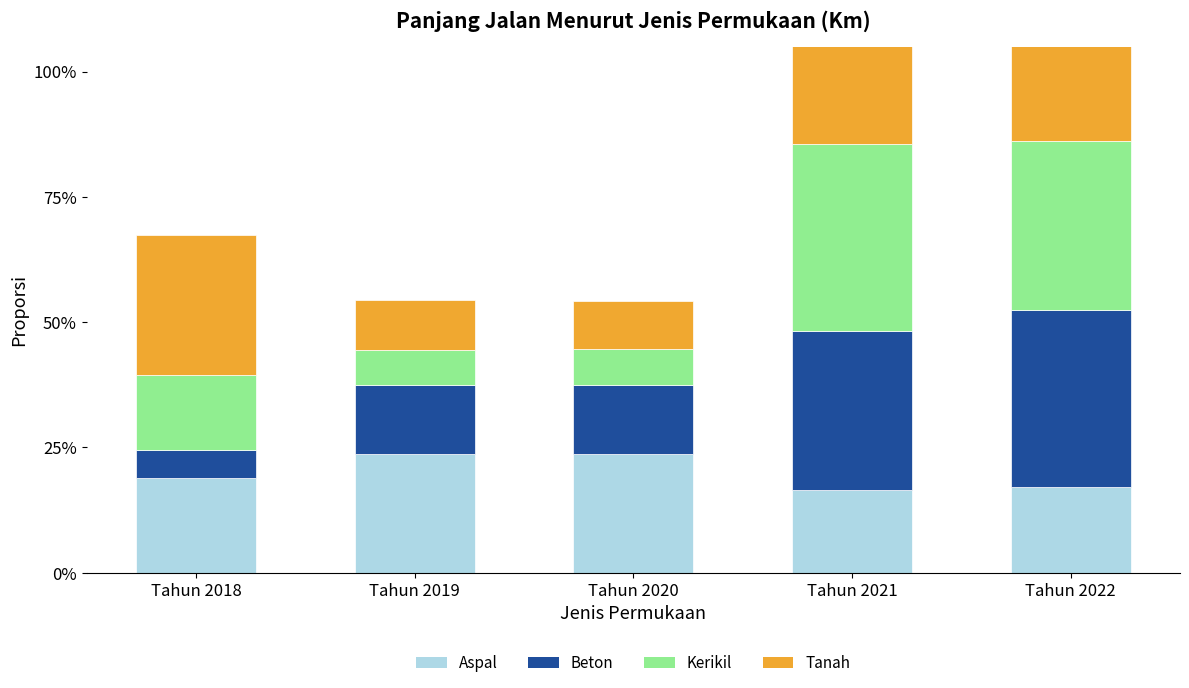

Rank the categories by Tanah value from lowest to highest.

Tahun 2020, Tahun 2019, Tahun 2022, Tahun 2021, Tahun 2018